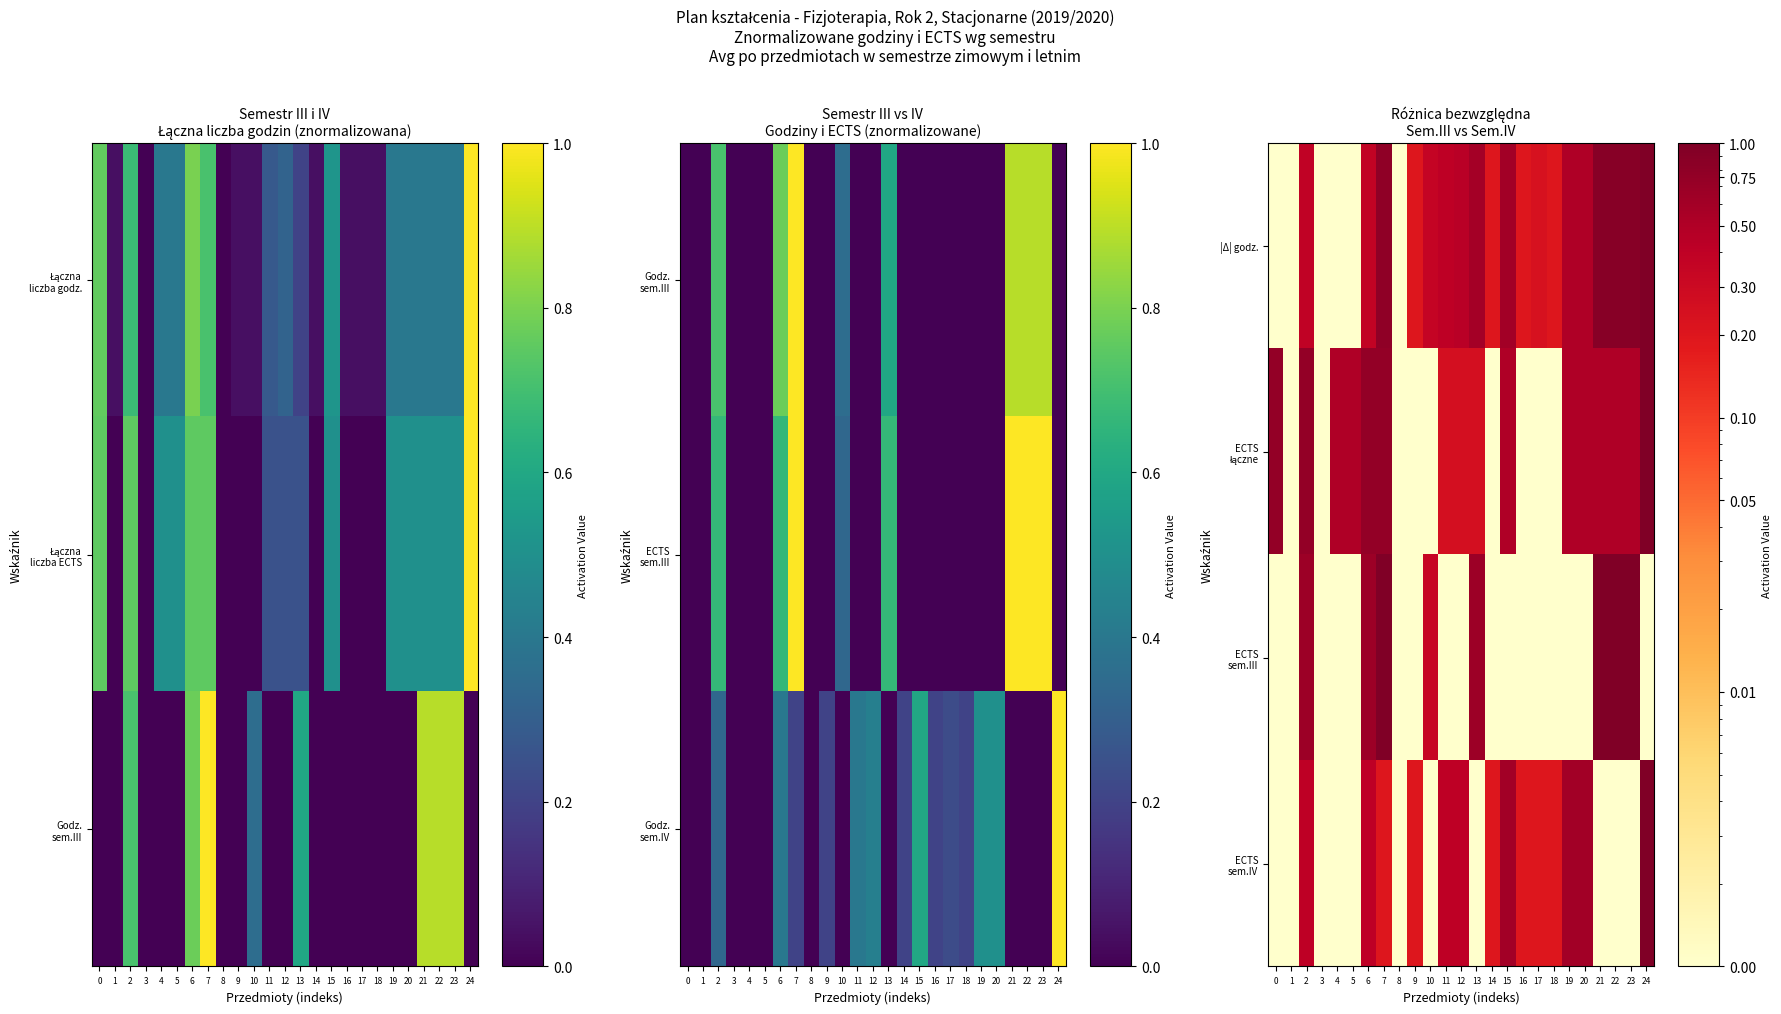

The ECTS łączne series shows 0.0 at 18. True or false?

True